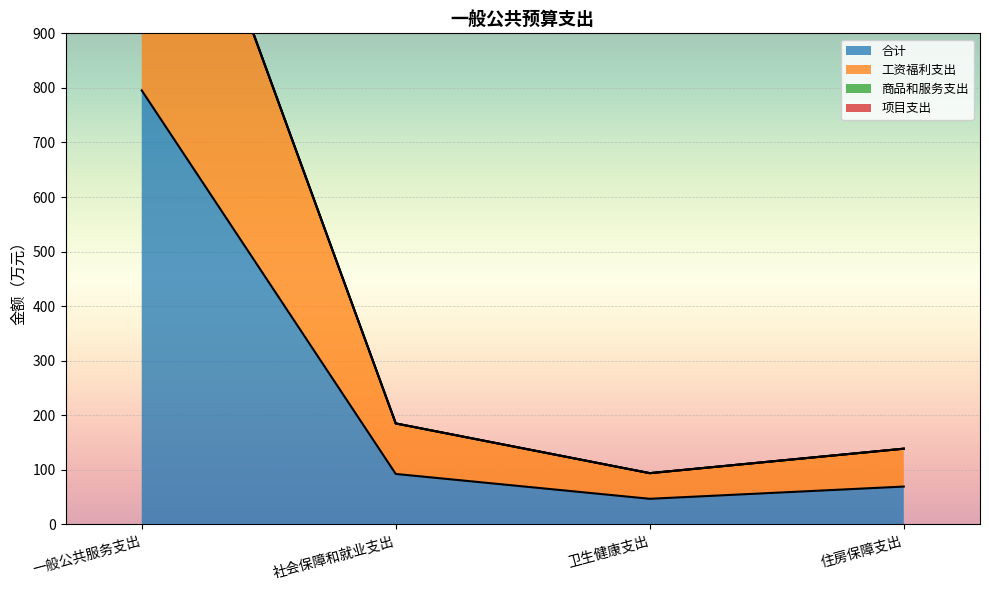

What is the difference between the maximum and minimum values in the 商品和服务支出 series?

1366.4